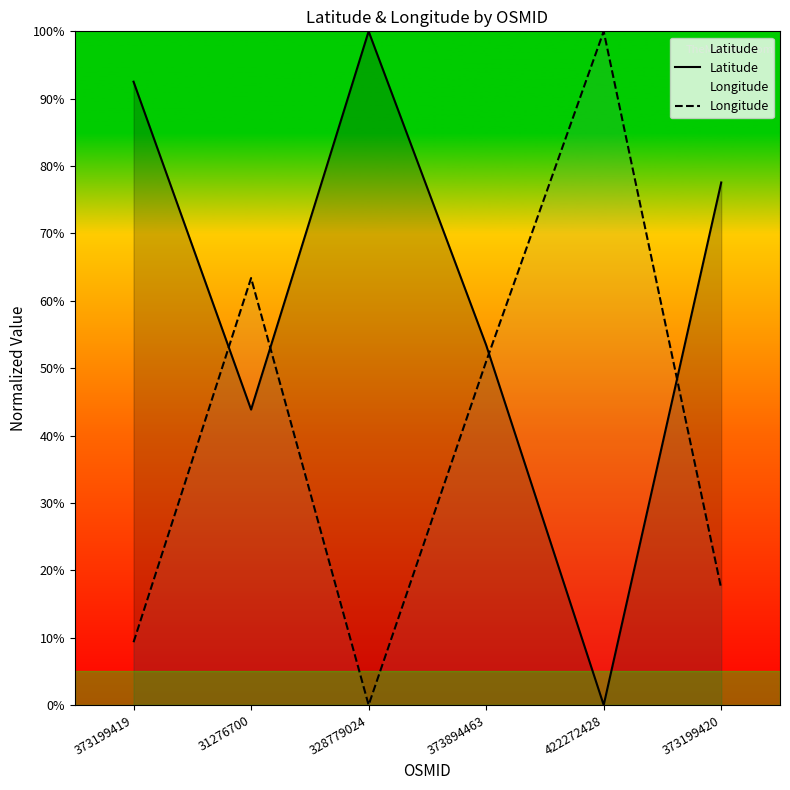

Between 422272428 and 373199420, which series saw the biggest shift?

Longitude